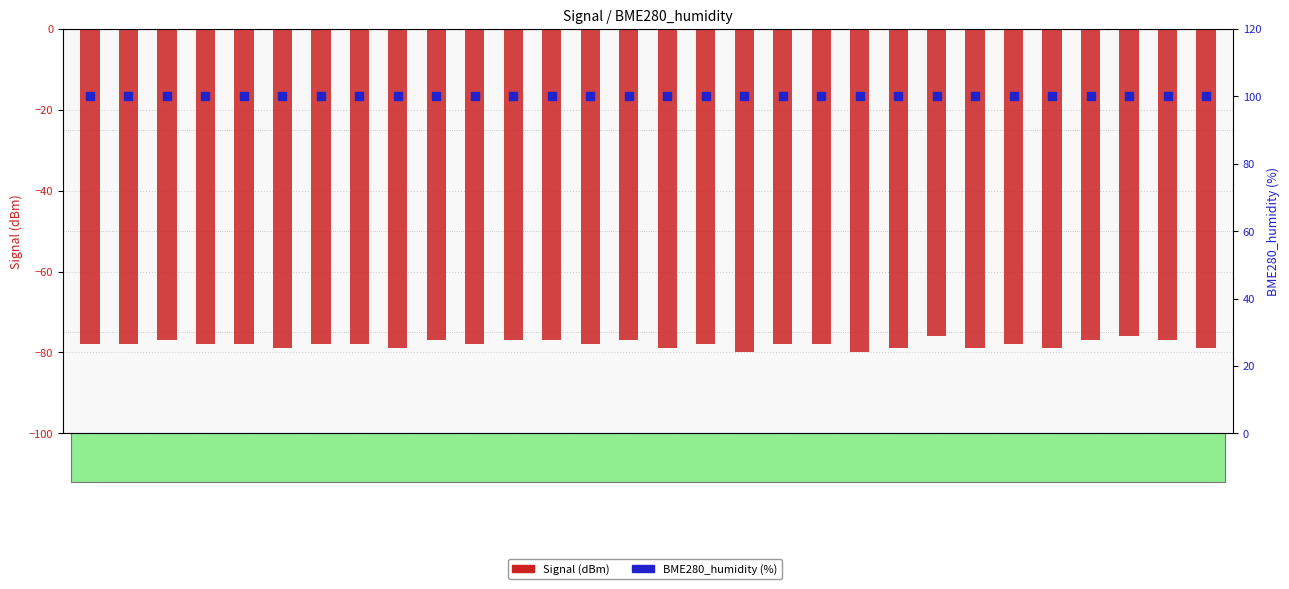

What is the total value across all series at 00:58?

21